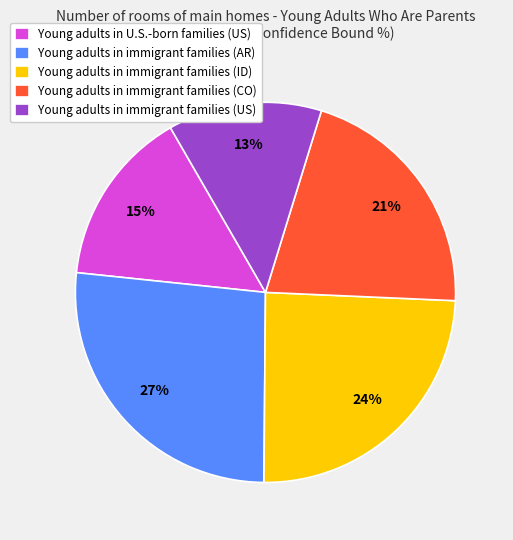

What is the largest slice in the pie chart?

Young adults in immigrant families (AR)